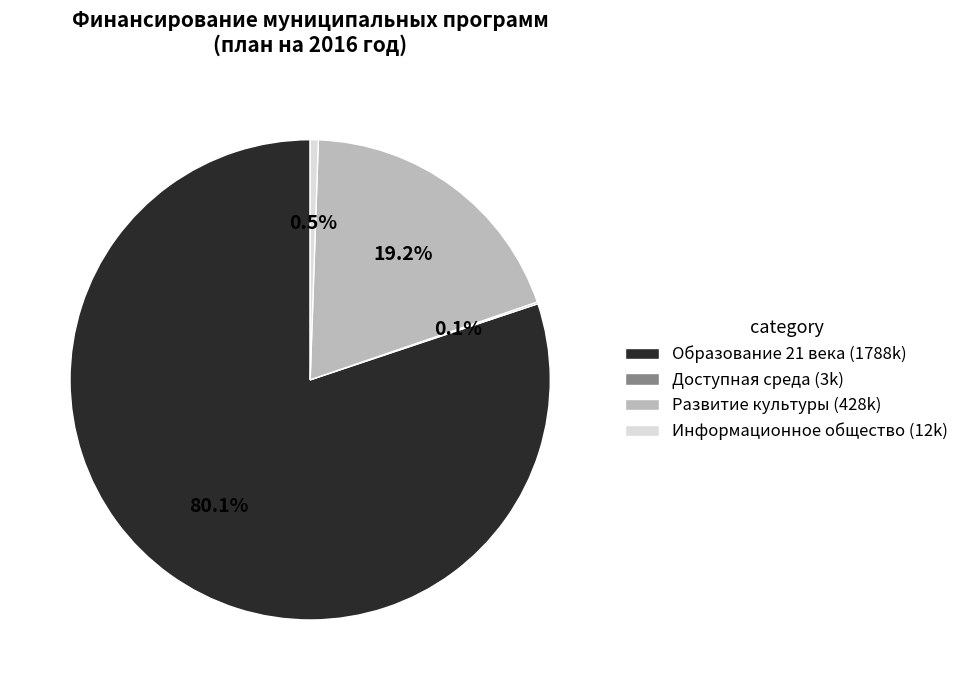

Is Образование 21 века the majority of the pie?

Yes